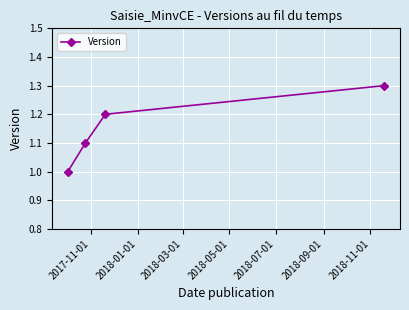

What is the difference between the maximum and minimum values?

0.3